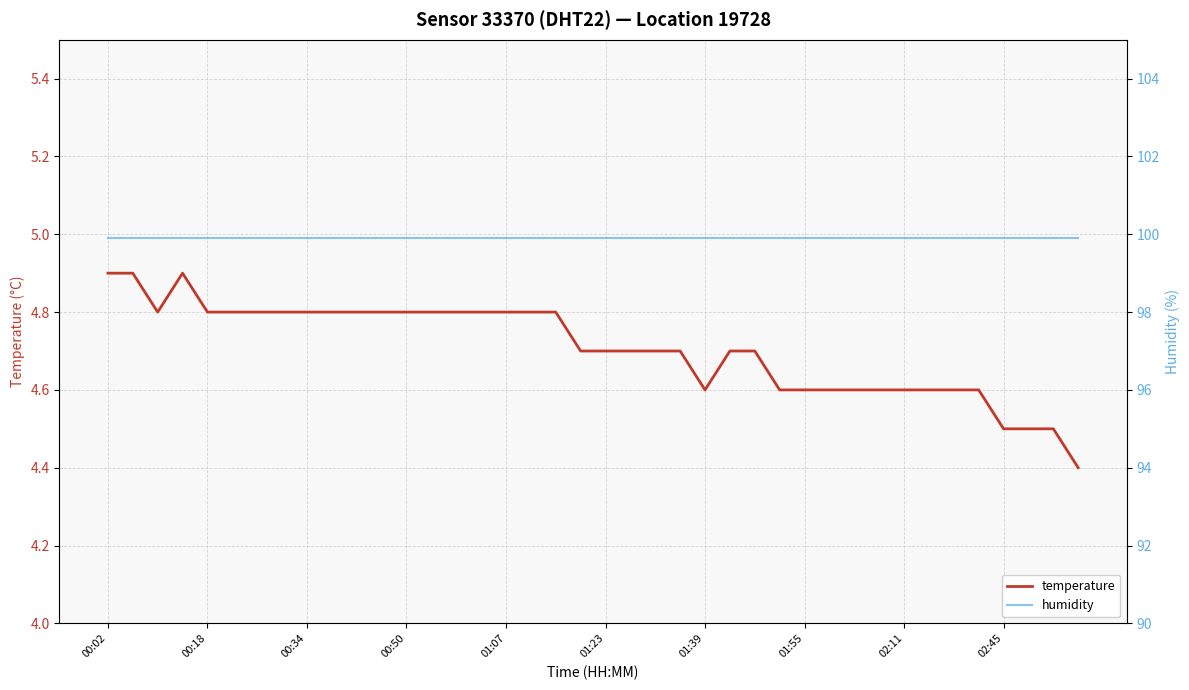

What is the highest value of the temperature series?

4.9